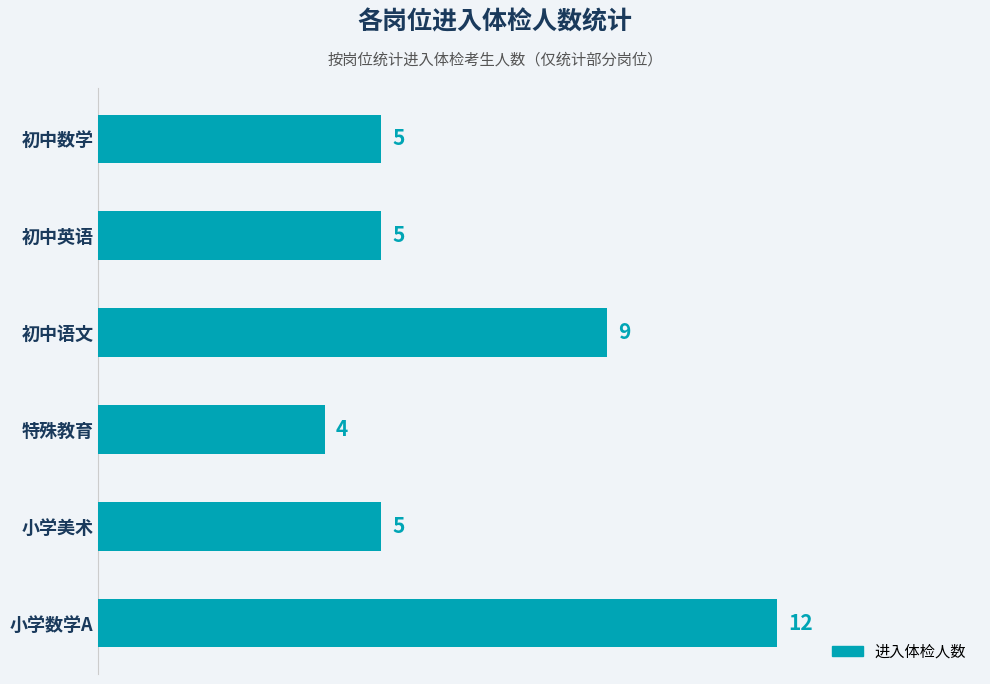

Where is the data nearest to the value 8?

初中语文